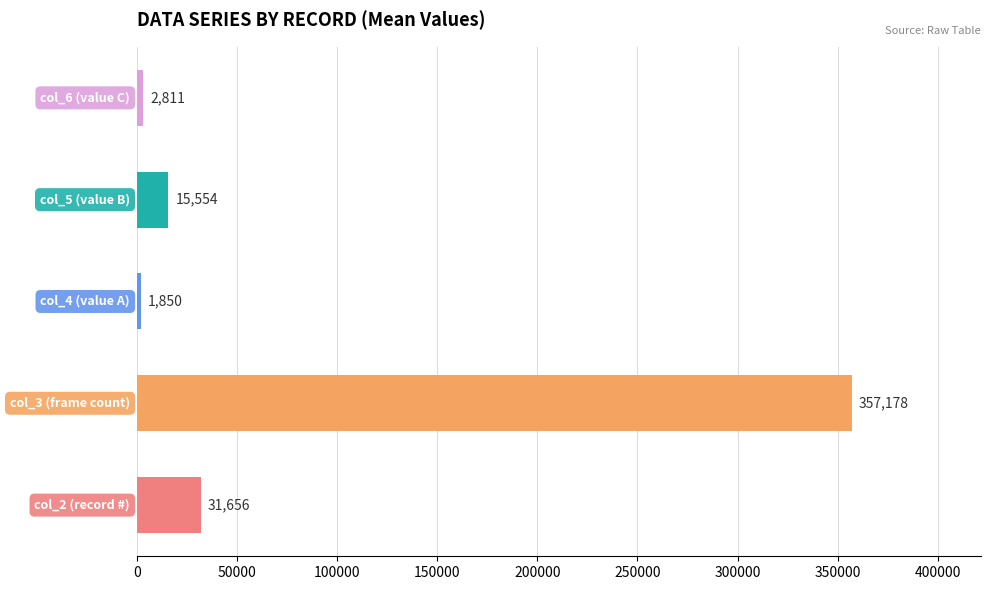

What are all the series names shown in the legend?

col_2, col_3, col_4, col_5, col_6